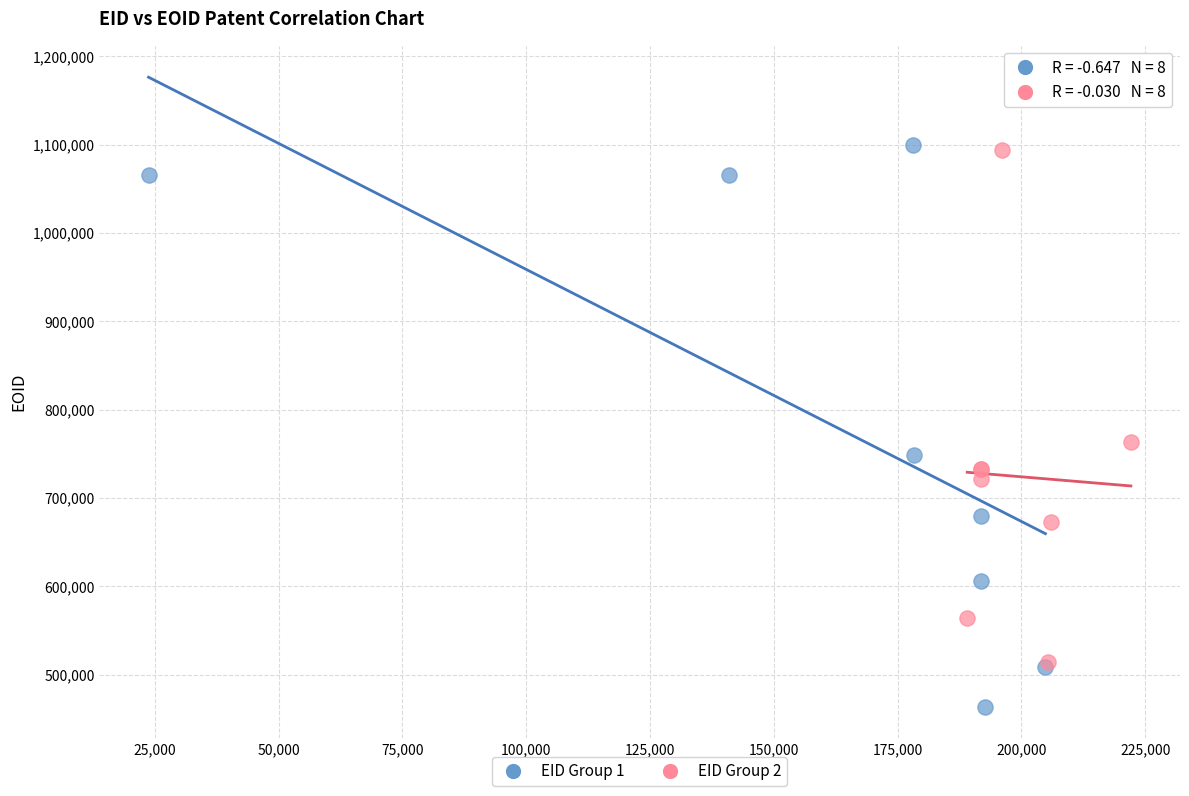

Which series has the largest Y range (max minus min)?

EID Group 1